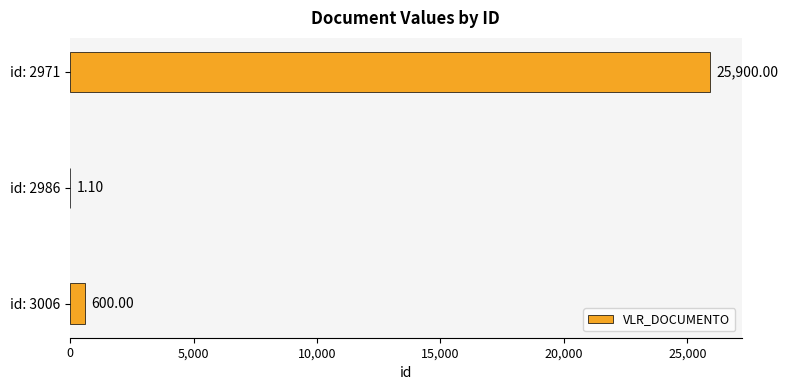

Which has a higher value, id: 2971 or id: 2986?

id: 2971